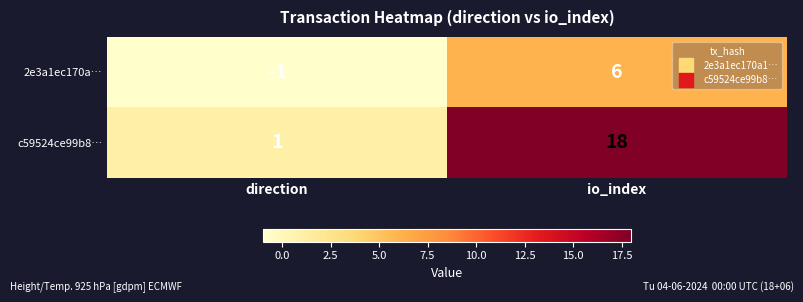

Count the number of categories in the chart.

2